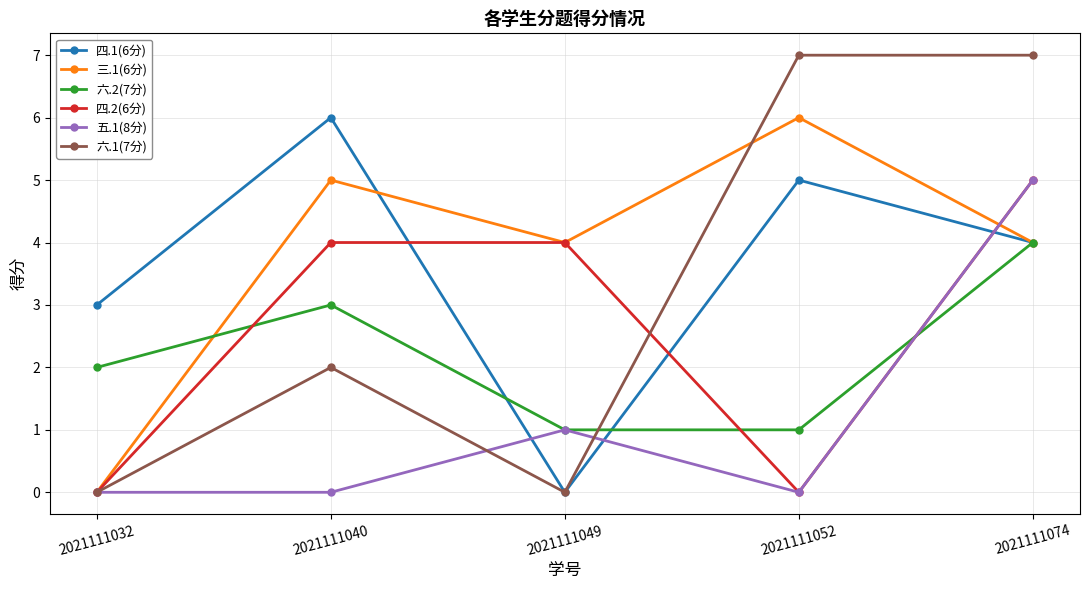

How many values in 四.1(6分) are above zero?

4